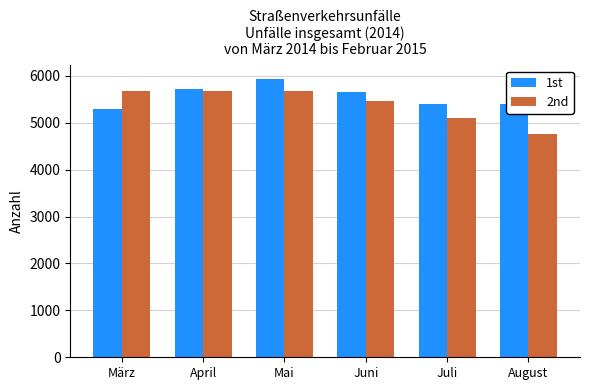

At how many categories does at least one series exceed 5475?

4